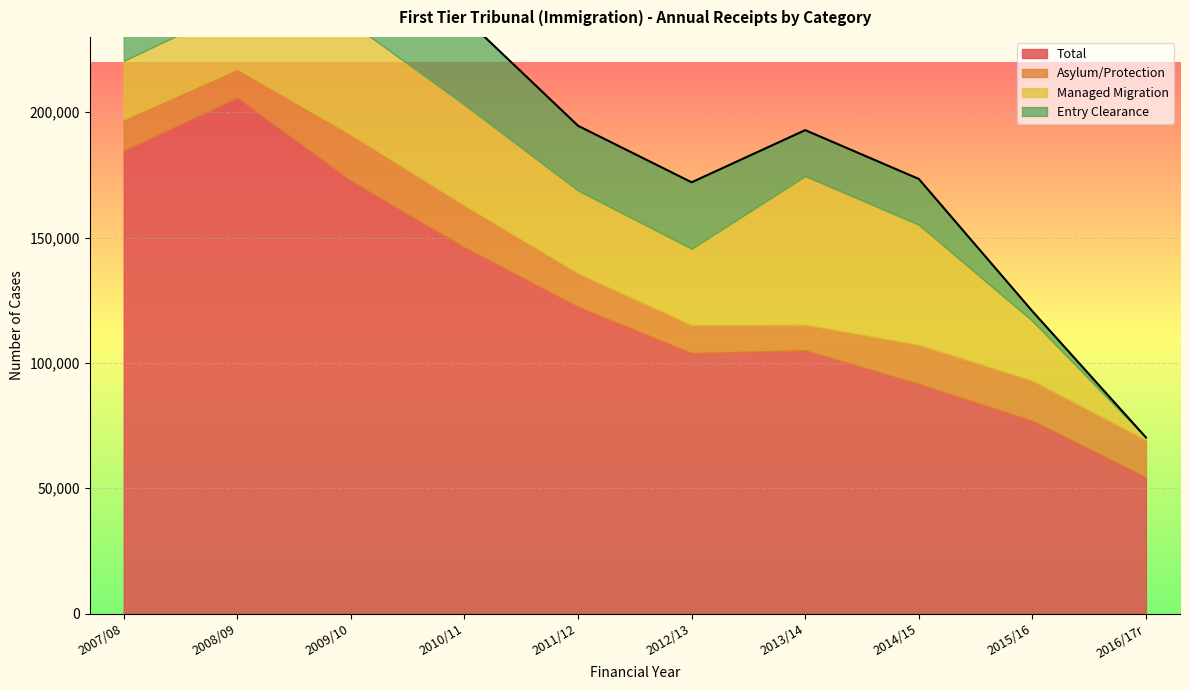

List the series in order of their peak value, highest first.

Total, Entry Clearance, Managed Migration, Asylum/Protection